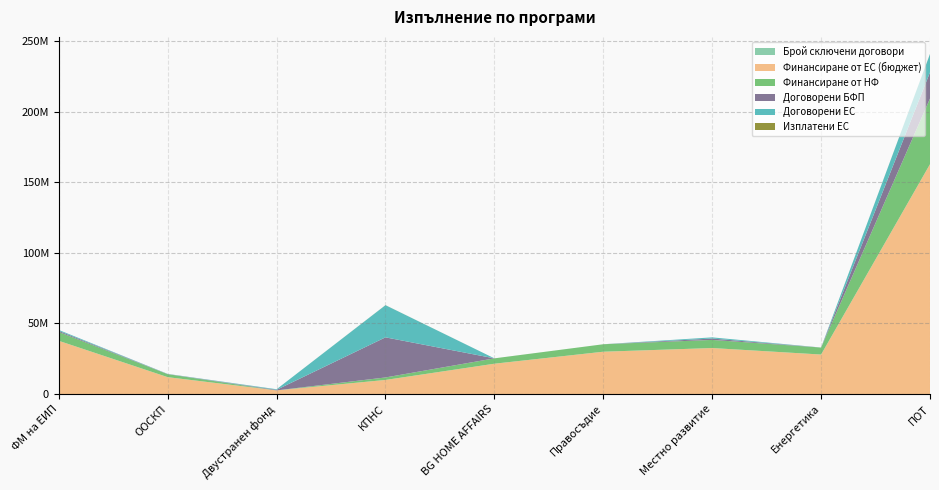

Reading left to right, extract all data points from this chart.

Брой сключени договори: ФМ на ЕИП=4.0	ООСКП=1.0	Двустранен фонд=2.0	КПНС=15.0	BG HOME AFFAIRS=1.0	Правосъдие=0.0	Местно развитие=1.0	Енергетика=2.0	ПОТ=65.0
Финансиране от ЕС (бюджет): ФМ на ЕИП=37714867.8	ООСКП=11969816.2	Двустранен фонд=2602000.2	КПНС=10000000.0	BG HOME AFFAIRS=21499670.5	Правосъдие=29999539.8	Местно развитие=32604347.1	Енергетика=28000000.0	ПОТ=162855769.7
Финансиране от НФ: ФМ на ЕИП=6264576.9	ООСКП=2112320.4	Двустранен фонд=0.0	КПНС=1764706.0	BG HOME AFFAIRS=3794059.5	Правосъдие=5294036.8	Местно развитие=5753708.2	Енергетика=4941176.0	ПОТ=46534168.6
Договорени БФП: ФМ на ЕИП=775887.2	ООСКП=106220.9	Двустранен фонд=403920.6	КПНС=28416350.6	BG HOME AFFAIRS=4095.4	Правосъдие=0.0	Местно развитие=976567.5	Енергетика=14469.6	ПОТ=18557146.5
Договорени ЕС: ФМ на ЕИП=666637.6	ООСКП=90287.8	Двустранен фонд=403920.6	КПНС=22774478.4	BG HOME AFFAIRS=2457.3	Правосъдие=0.0	Местно развитие=830082.4	Енергетика=11575.6	ПОТ=13000812.0
Изплатени ЕС: ФМ на ЕИП=0.0	ООСКП=0.0	Двустранен фонд=0.0	КПНС=46023.0	BG HOME AFFAIRS=0.0	Правосъдие=0.0	Местно развитие=0.0	Енергетика=-511.3	ПОТ=56087.8